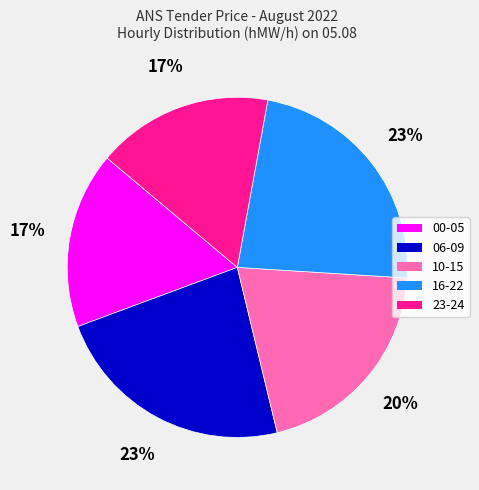

Do 00-05 and 16-22 together represent more than half of the pie?

No